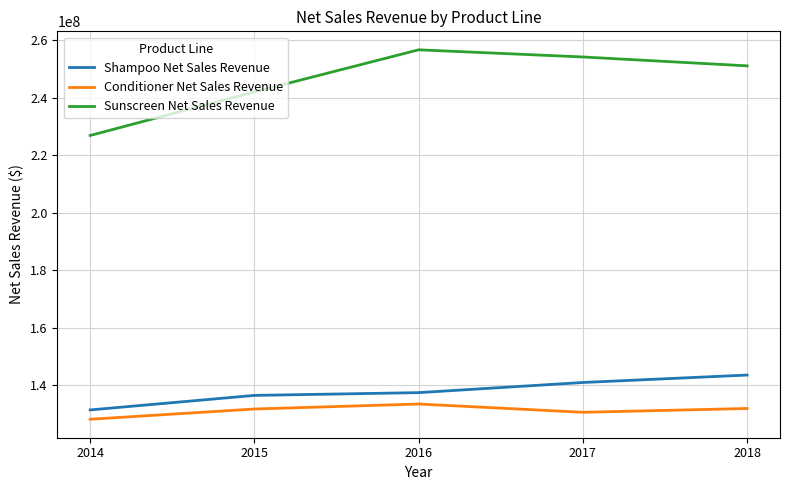

In Conditioner Net Sales Revenue, how many points are lower than both neighbors (excluding endpoints)?

1